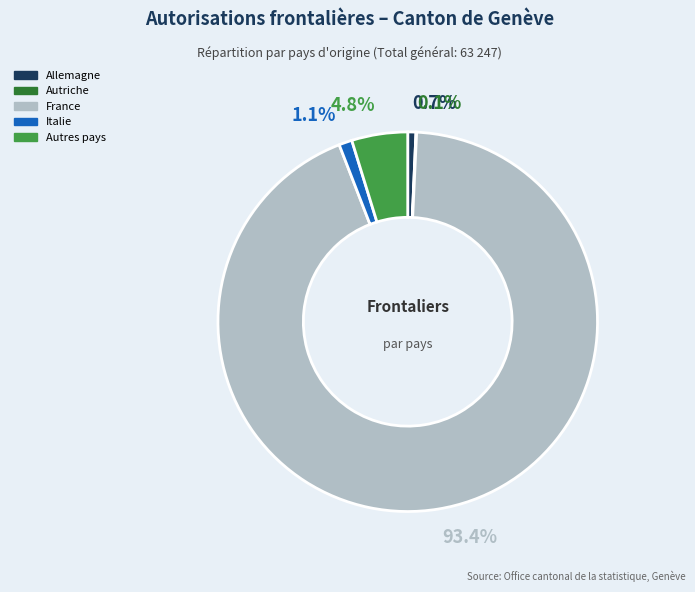

To the nearest percent, what percentage of the pie is Autres pays?

5%